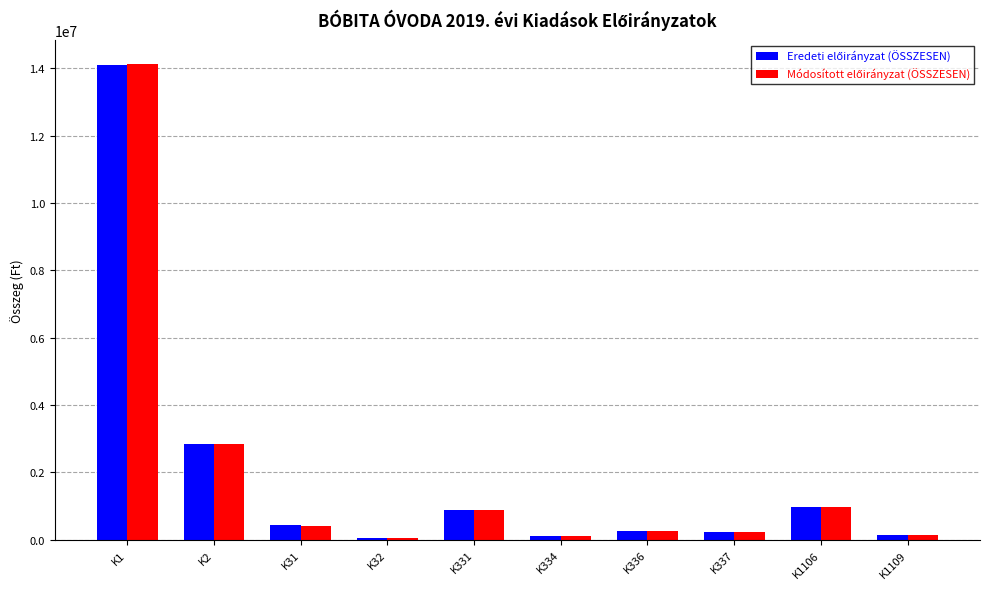

Which category has the highest value across all series?

K1